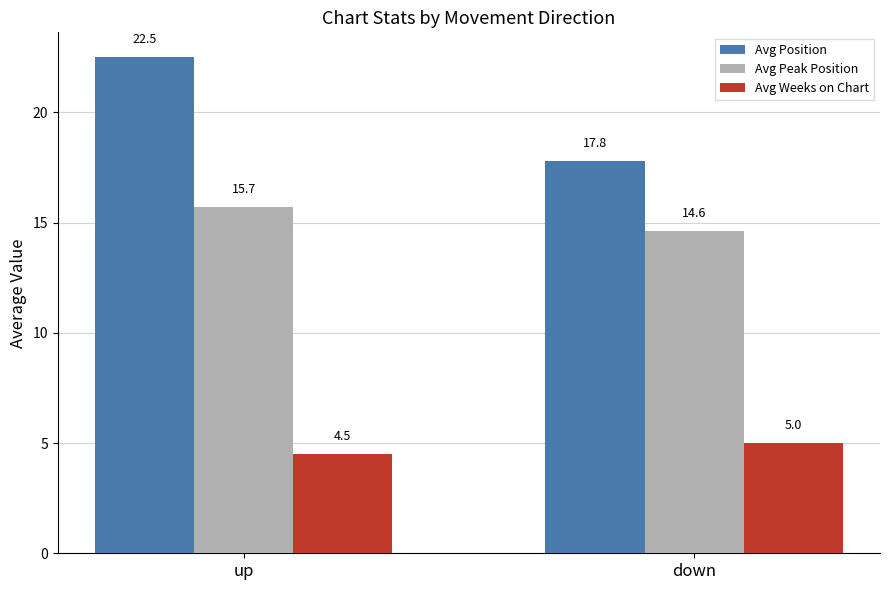

The Avg Position series shows 27.5 at down. True or false?

False